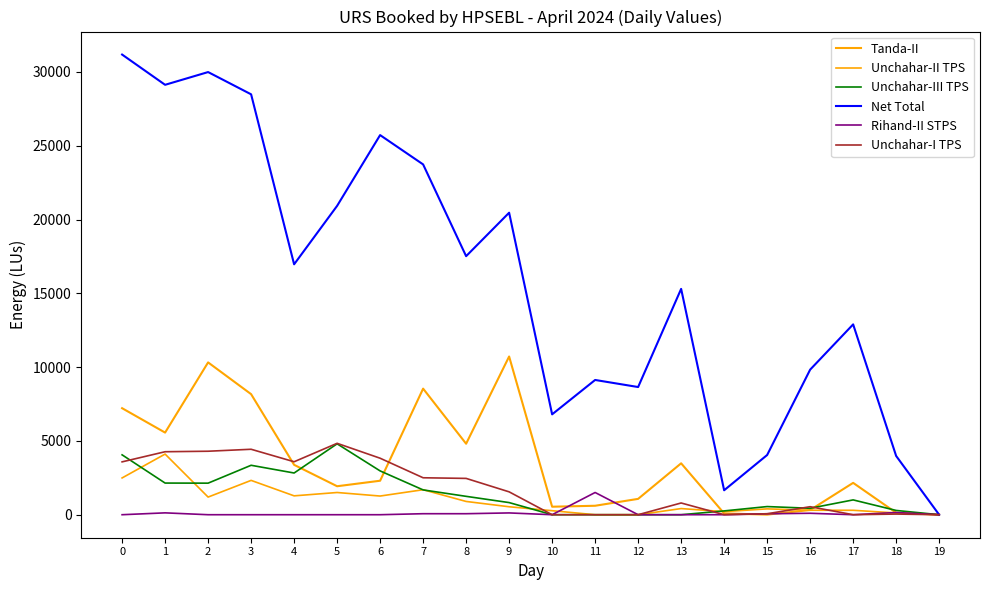

Does the chart display data point markers on the line(s)?

No